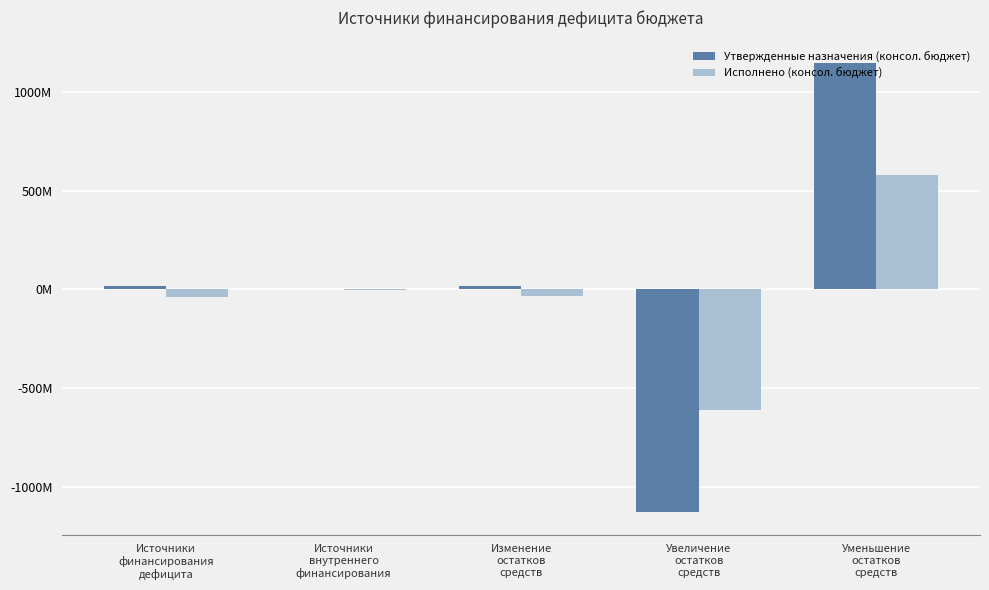

Which category has the highest value in the Исполнено (консол. бюджет) series?

Уменьшение
остатков
средств